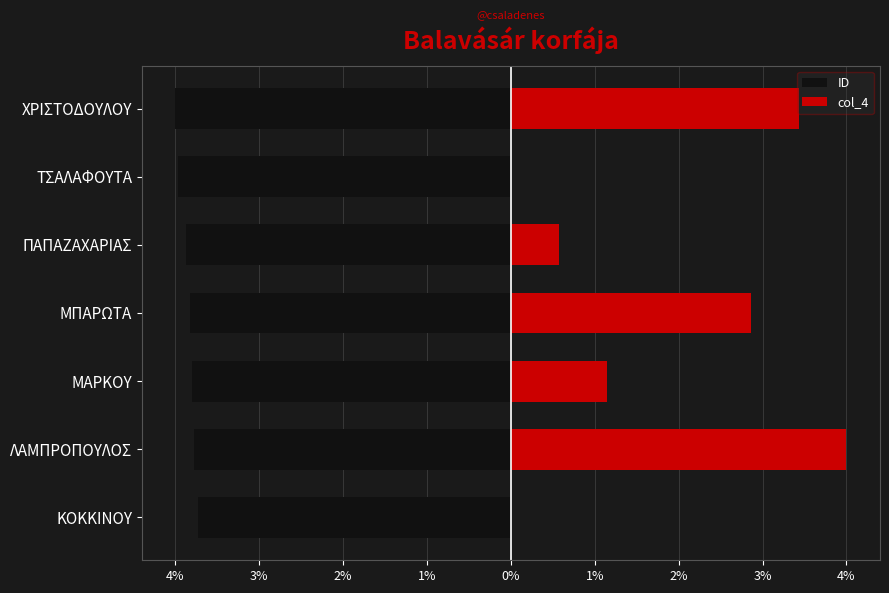

The value of col_4 at ΤΣΑΛΑΦΟΥΤΑ is 0.0. True or false?

True